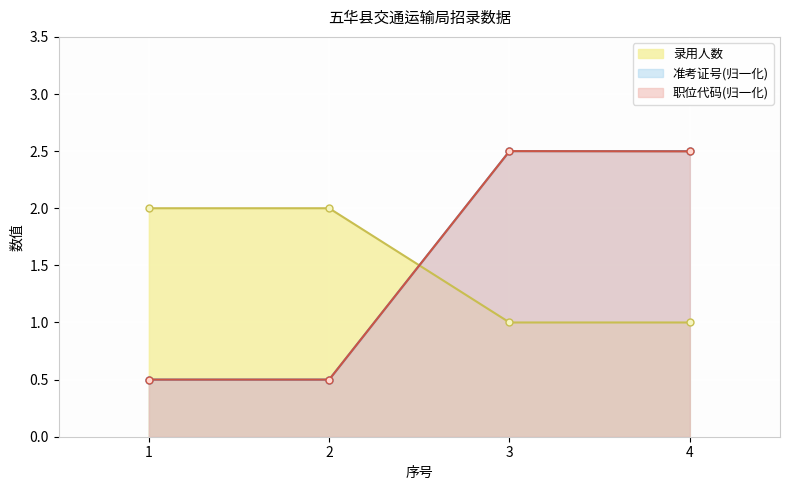

The value of 准考证号 at 2 is 0.7. True or false?

False